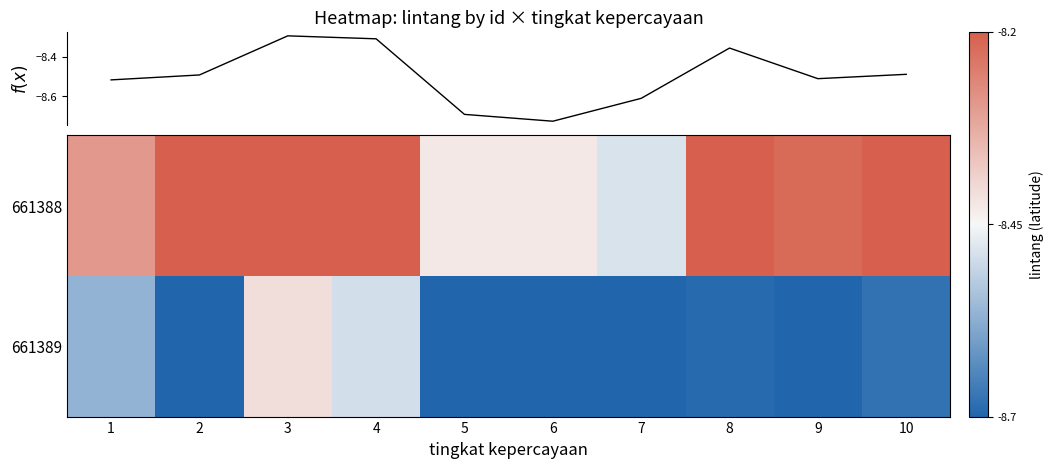

What is the sum of all f(x) values?

-85.0